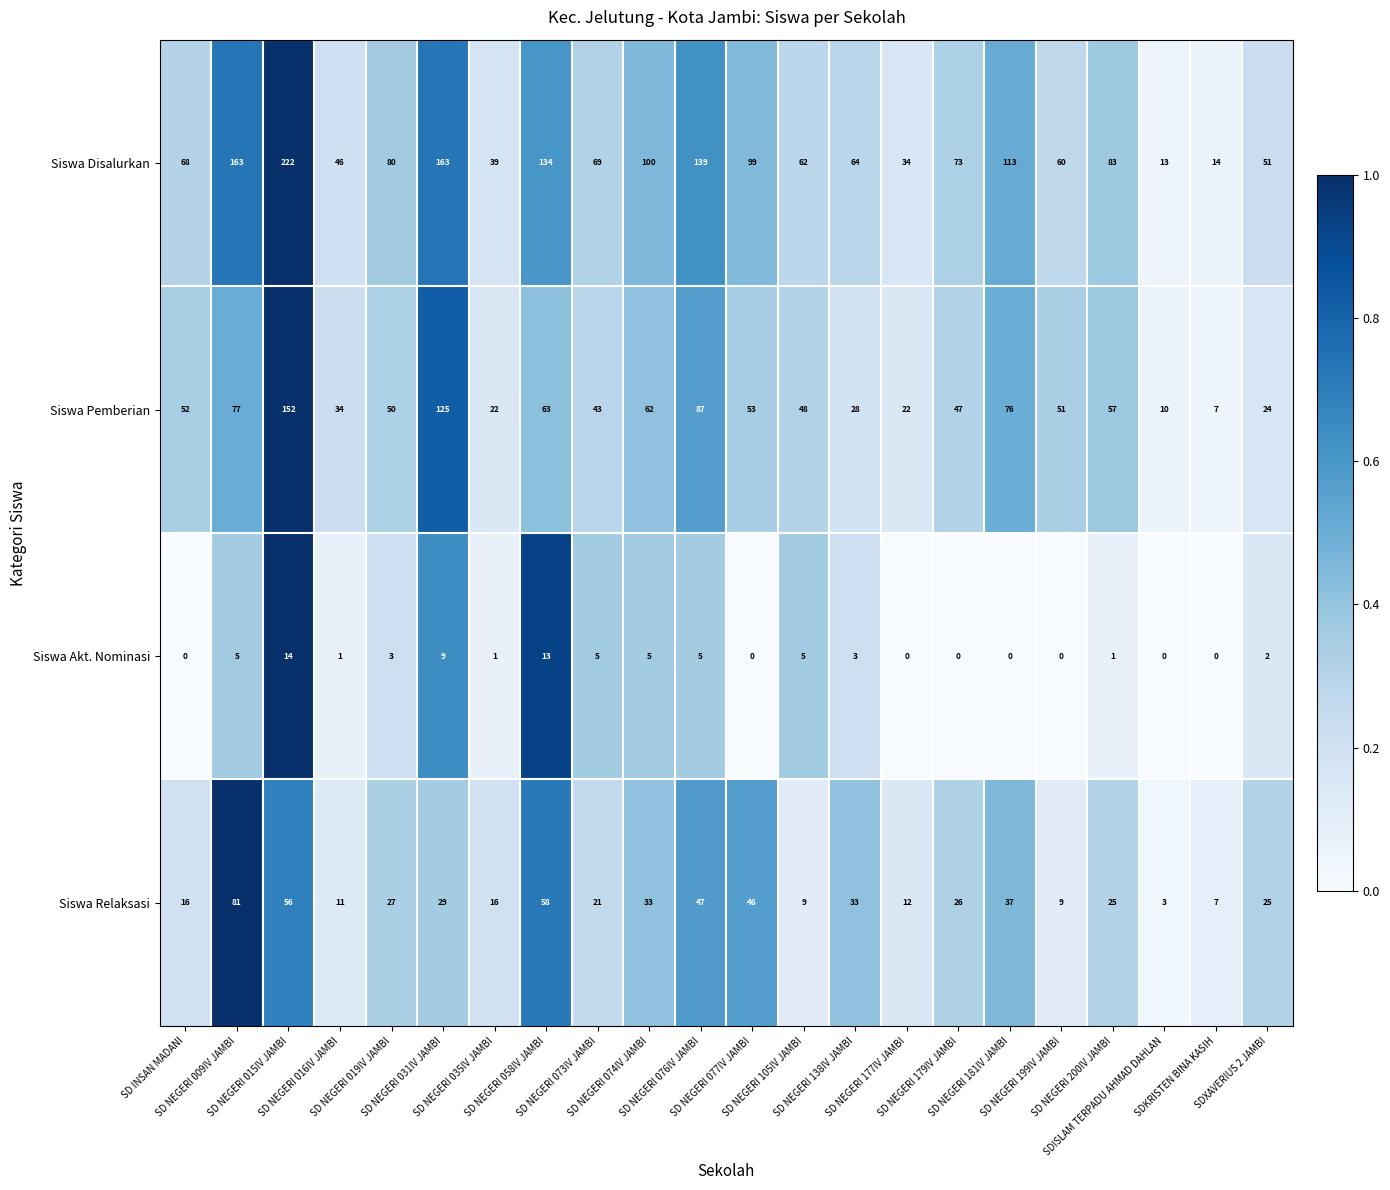

Which series has the largest total across all categories?

Siswa Disalurkan